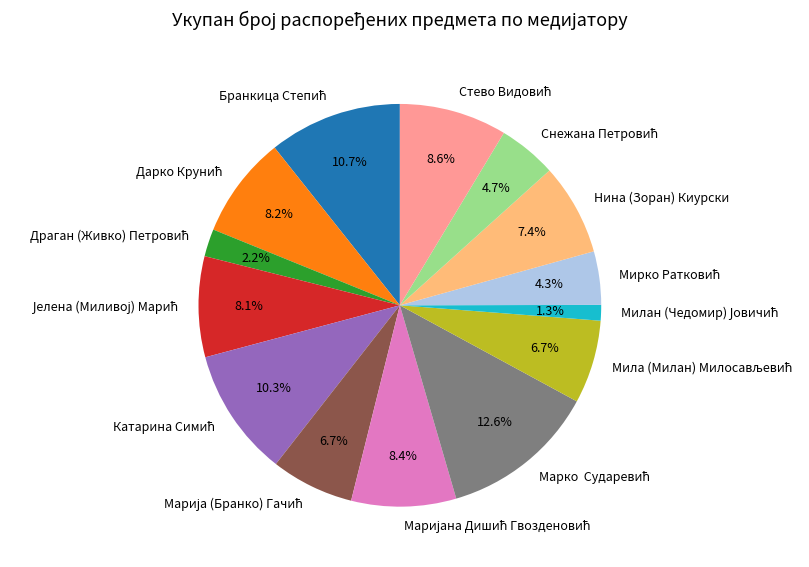

Is there a majority slice in this chart?

No